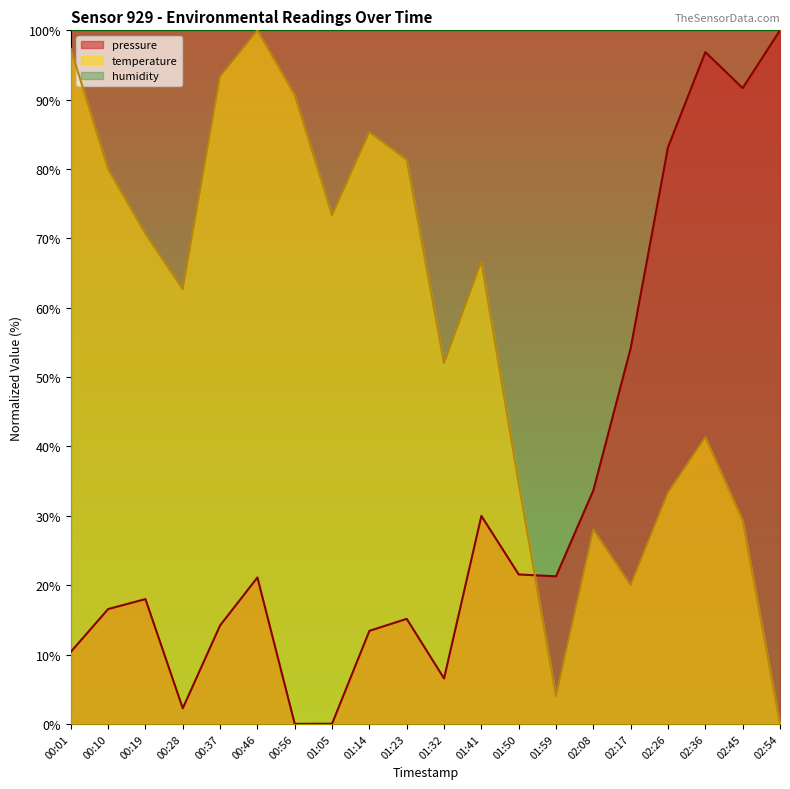

Rank the series by their average value, from highest to lowest.

humidity, temperature, pressure